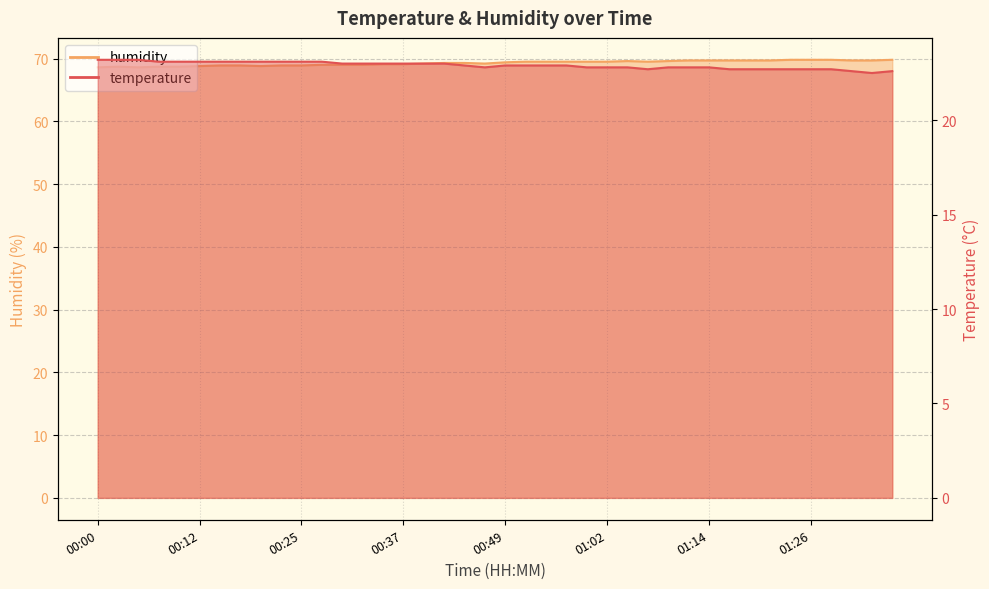

Between 00:00 and 00:15, which is larger?

00:00